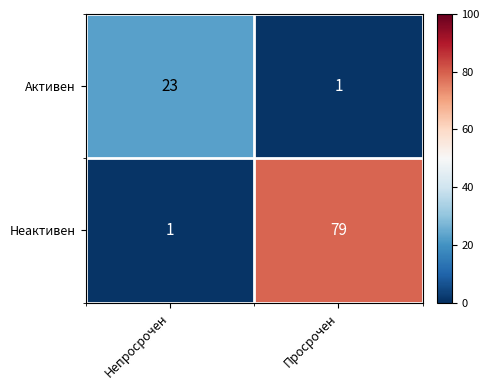

At how many categories does at least one series exceed 50?

1